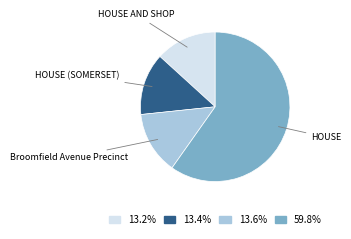

Combined, do HOUSE and Broomfield Avenue Precinct account for over 50%?

Yes